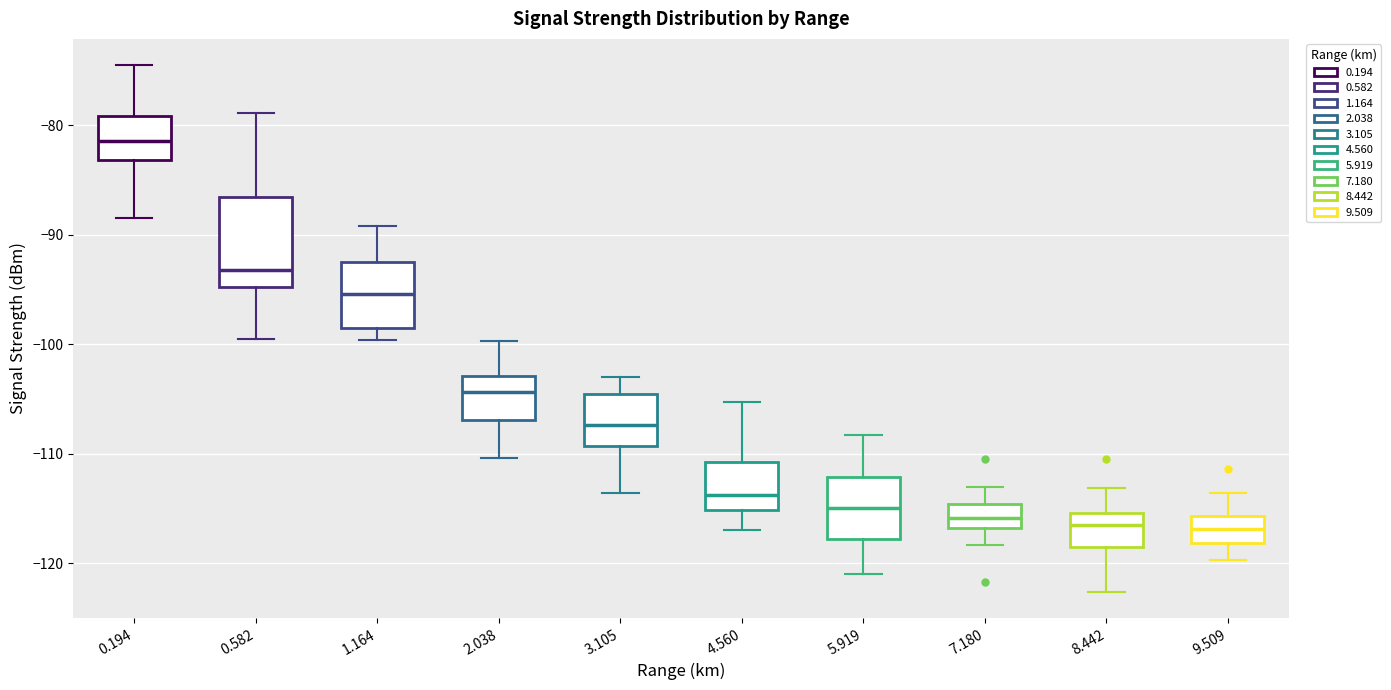

Reading left to right, transcribe this box plot: for each box, give where its median line is, the range the box spans, and where its two whiskers end, as read against the y-axis. The values are not printed on the chart, so give them approximately, as read against the axis.

0.194: median -81, box -83 to -79, whiskers -88 to -74
0.582: median -93, box -95 to -87, whiskers -99 to -79
1.164: median -95, box -98 to -92, whiskers -100 to -89
2.038: median -104, box -107 to -103, whiskers -110 to -100
3.105: median -107, box -109 to -104, whiskers -114 to -103
4.560: median -114, box -115 to -111, whiskers -117 to -105
5.919: median -115, box -118 to -112, whiskers -121 to -108
7.180: median -116, box -117 to -115, whiskers -118 to -113
8.442: median -116, box -119 to -115, whiskers -123 to -113
9.509: median -117, box -118 to -116, whiskers -120 to -114